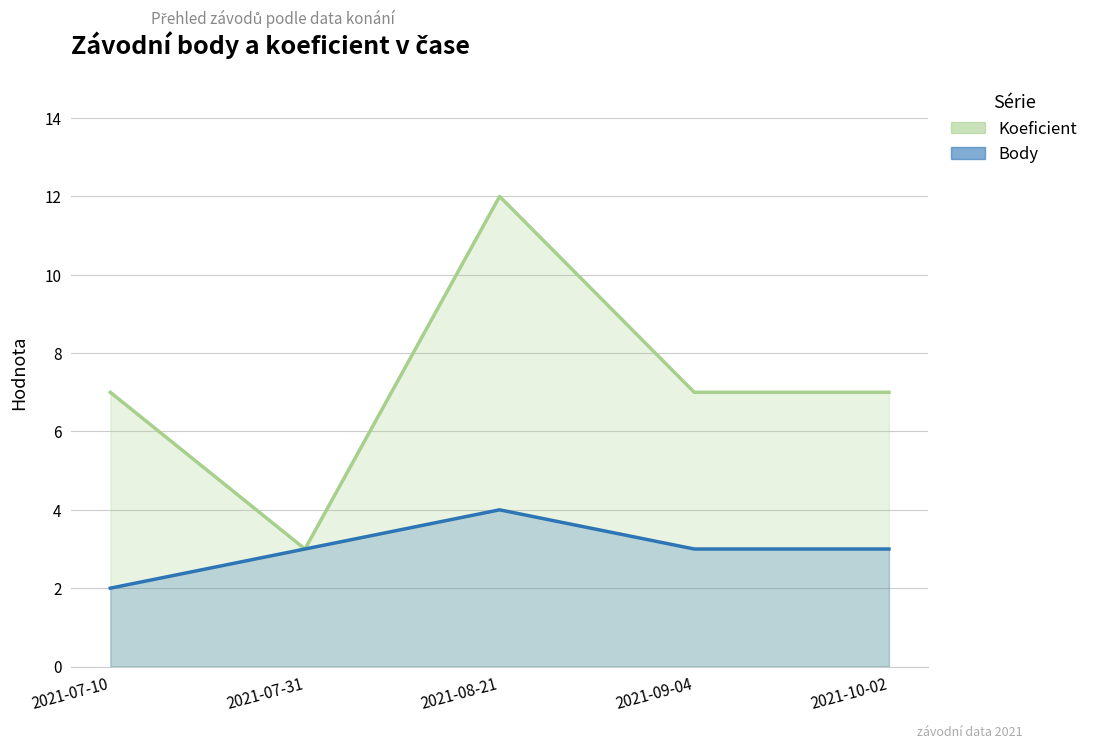

At which label is Koeficient closest to 7?

2021-07-10